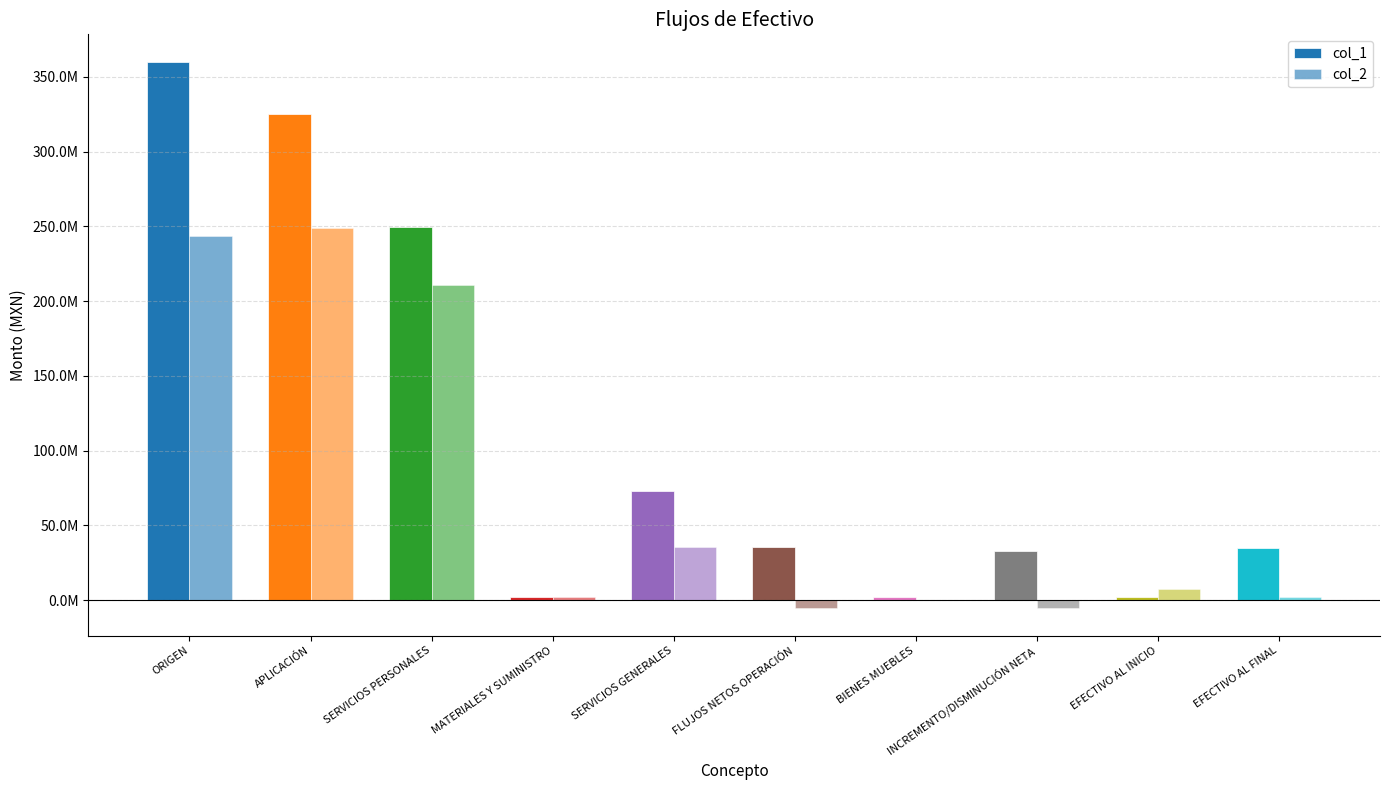

Reading left to right, transcribe all the data shown in this chart.

col_1: 360177055.9	324875781.2	249663476.6	2428219.6	72784085.0	35301274.6	2369260.7	32932013.9	2286459.1	35218473.0
col_2: 243499446.2	248676824.3	210563864.9	2337762.0	35304512.5	-5177378.0	199190.4	-5376568.5	7663027.5	2286459.1